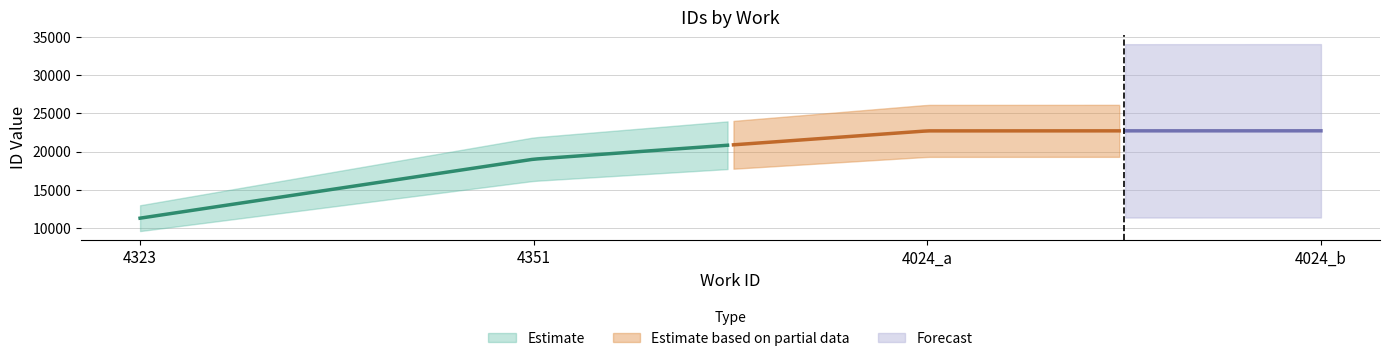

What is the change in value from 4323 to 4024_a?

+11437